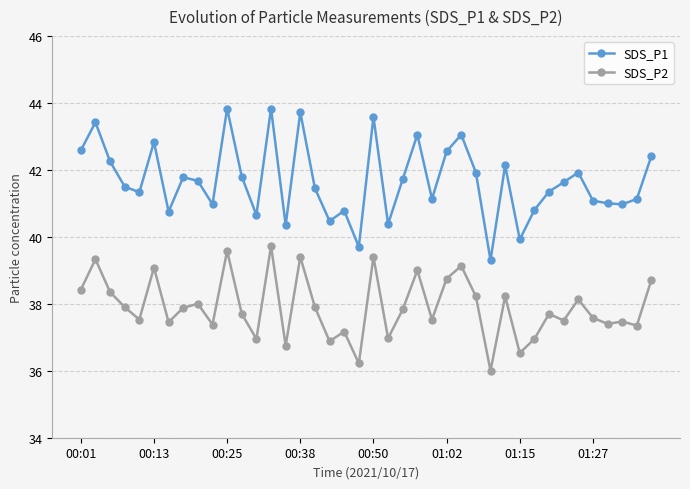

What is the difference between the maximum and minimum values in the SDS_P2 series?

3.7